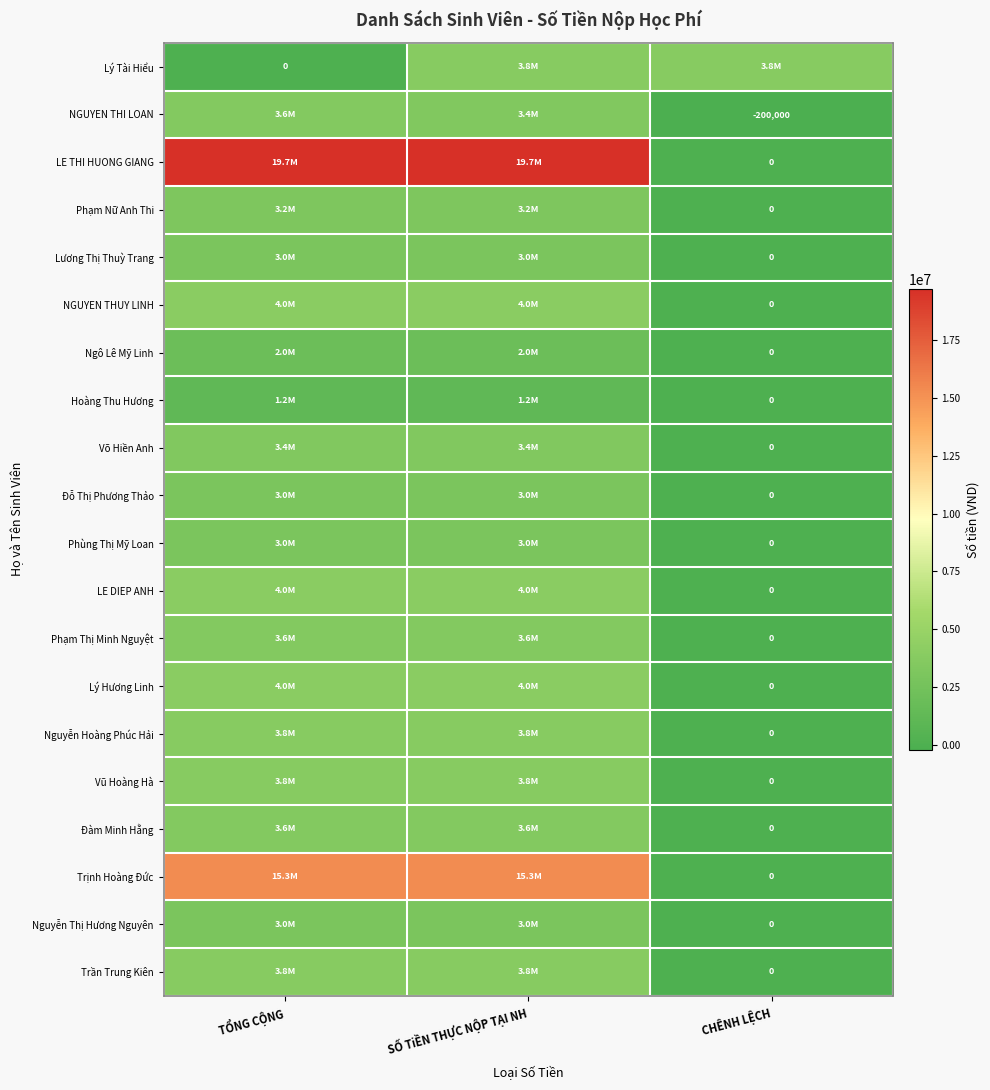

The Vũ Hoàng Hà series shows 5676971 at SỐ TiỀN THỰC NỘP TẠI NH. True or false?

False